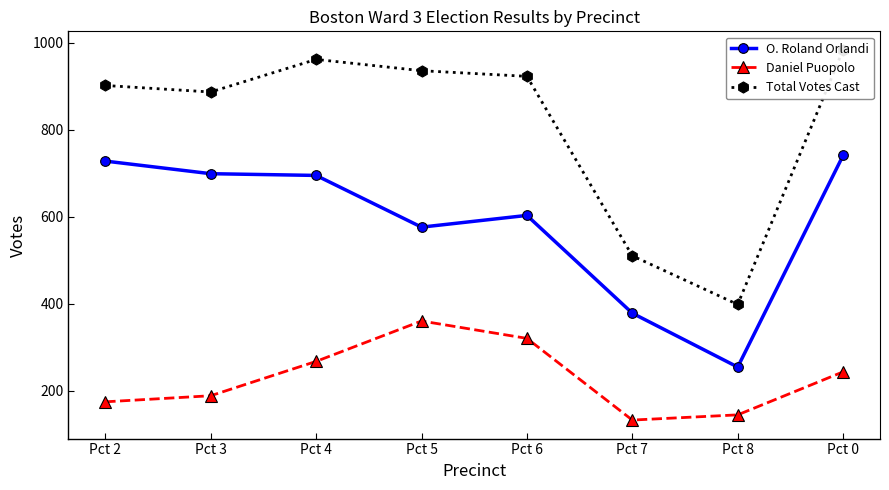

How many values in the Total Votes Cast series are below 923?

4